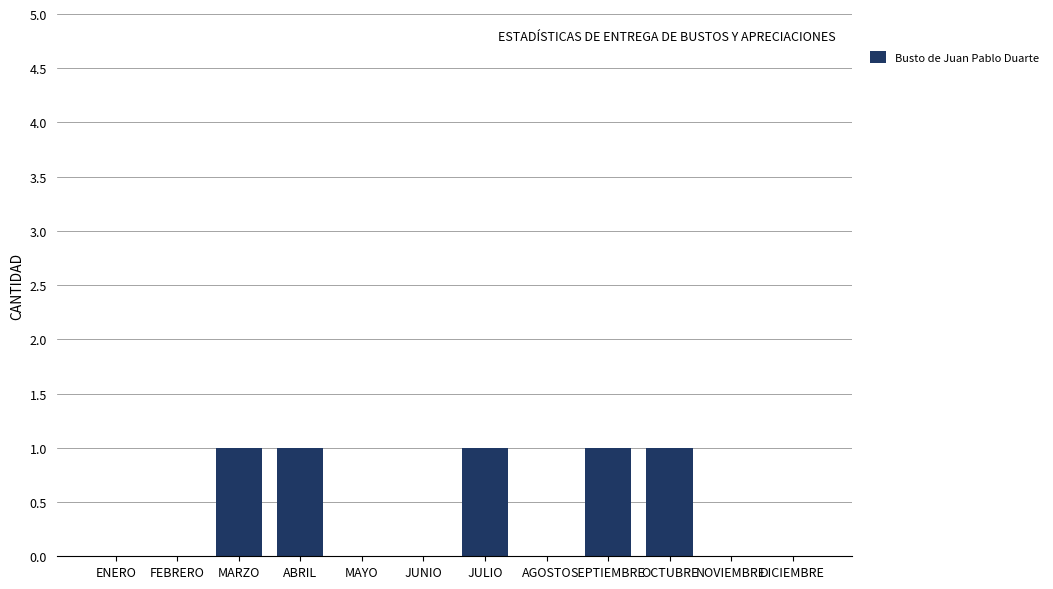

Is it true that the value at ABRIL is 1?

True